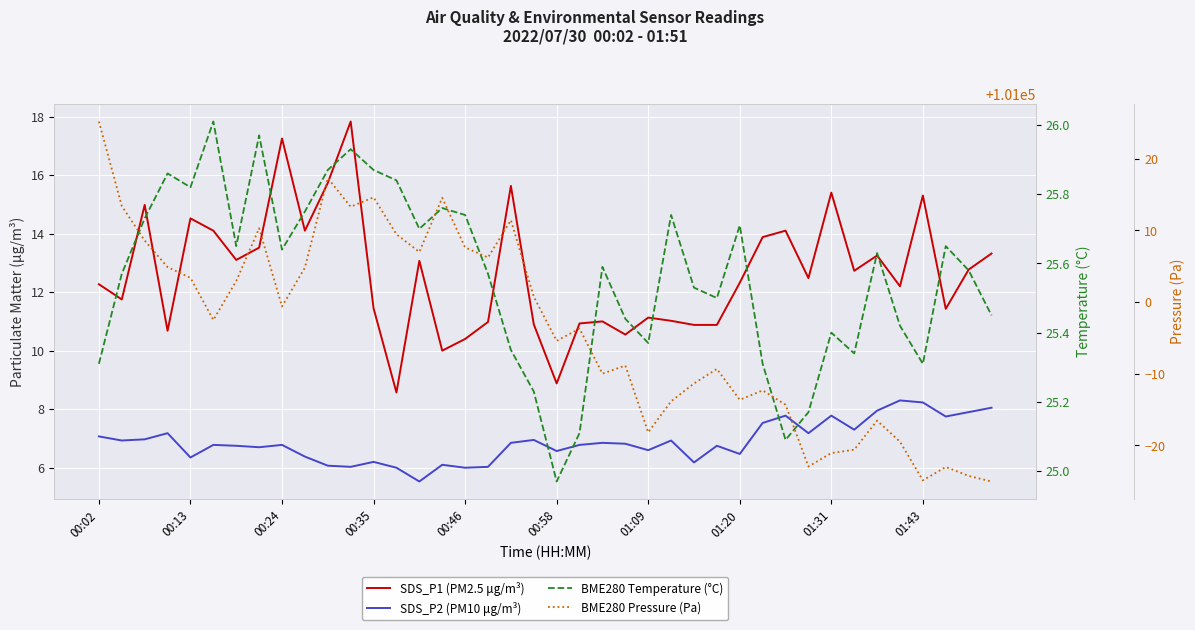

What position from the right is 00:02?

40